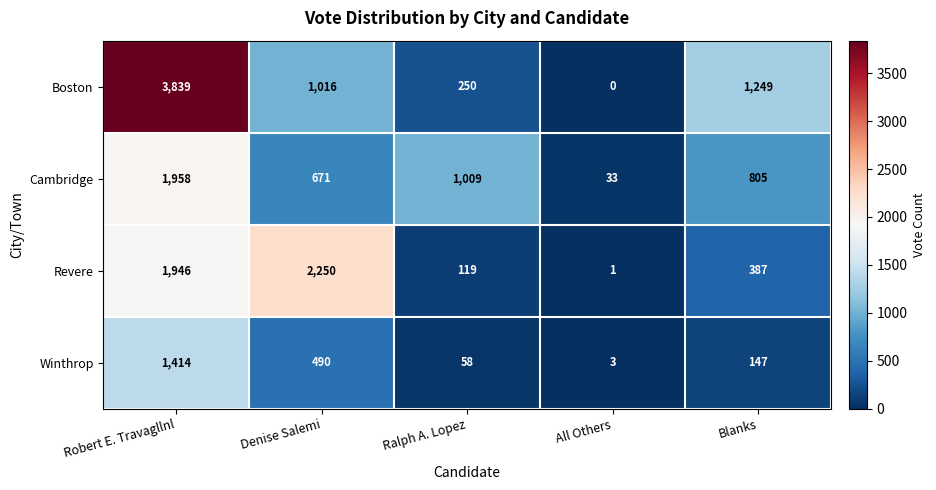

The Winthrop series shows 386 at Robert E. Travagllnl. True or false?

False